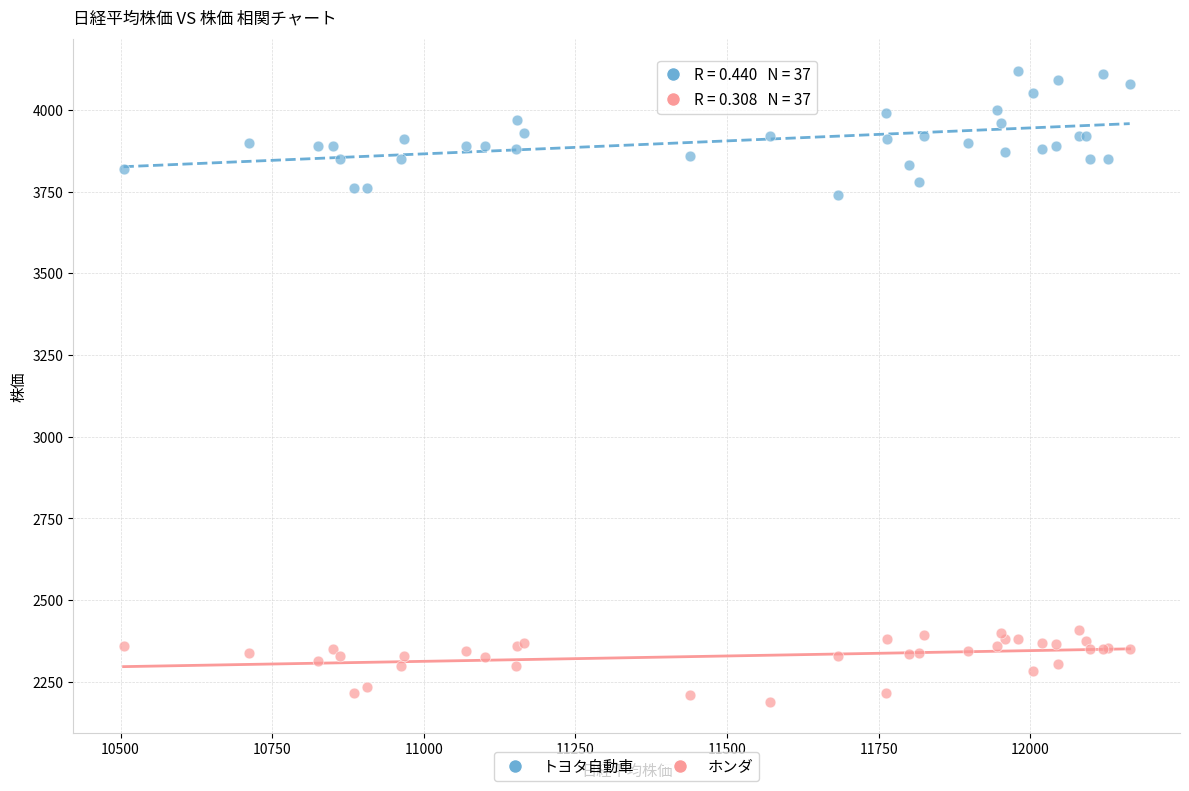

Which series has the largest Y range (max minus min)?

トヨタ自動車